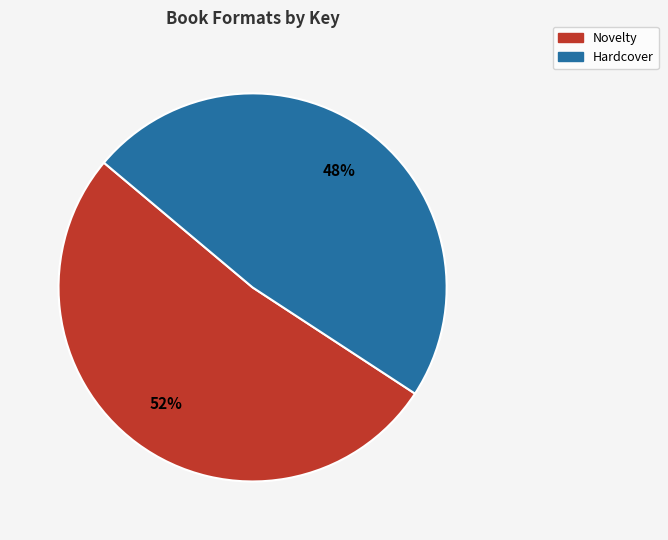

How many segments does this pie chart have?

2